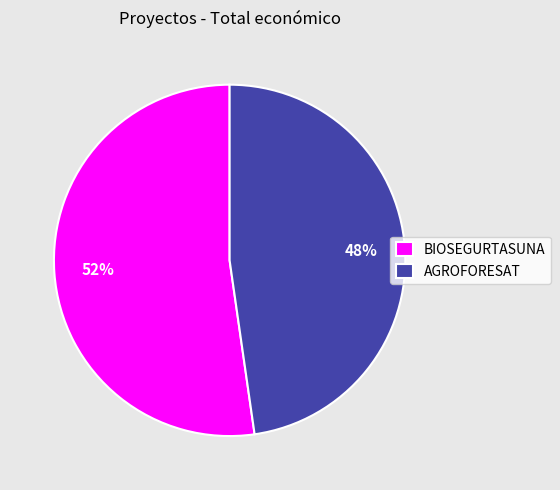

What is the smallest slice in the pie chart?

AGROFORESAT